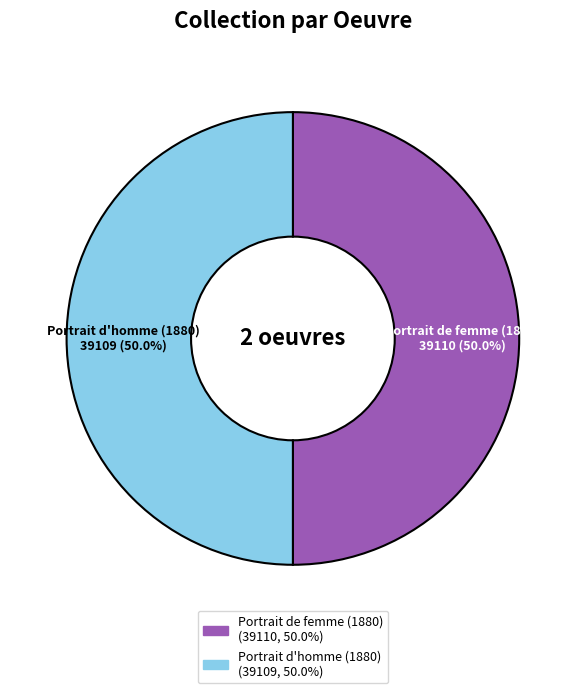

What is the ratio of the value at Portrait de femme (1880) to the value at Portrait d'homme (1880)?

1.0